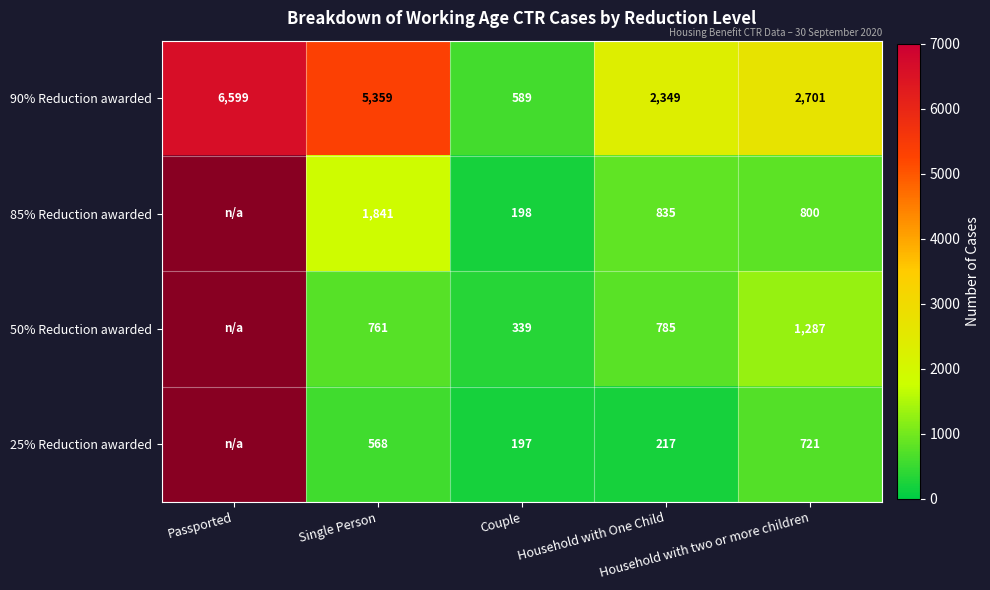

What is the difference between the second highest and second lowest values in the 90% Reduction awarded series?

3010